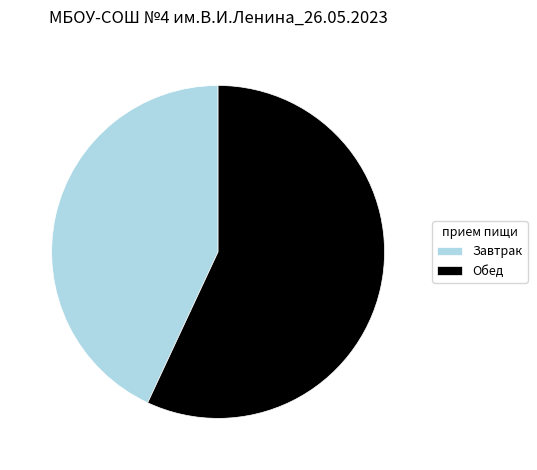

What is the largest slice in the pie chart?

Обед